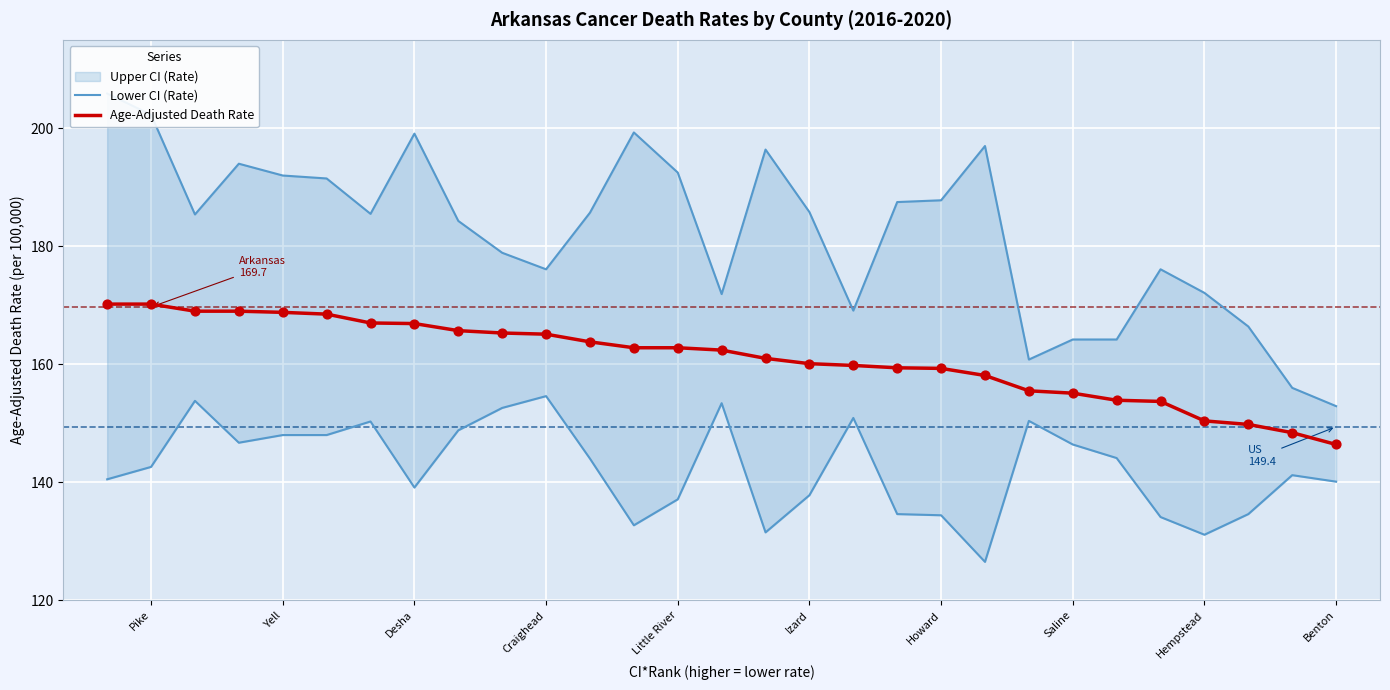

Is the value of Lower CI (Rate) at 10 greater than the value of Age-Adjusted Death Rate at 11?

No